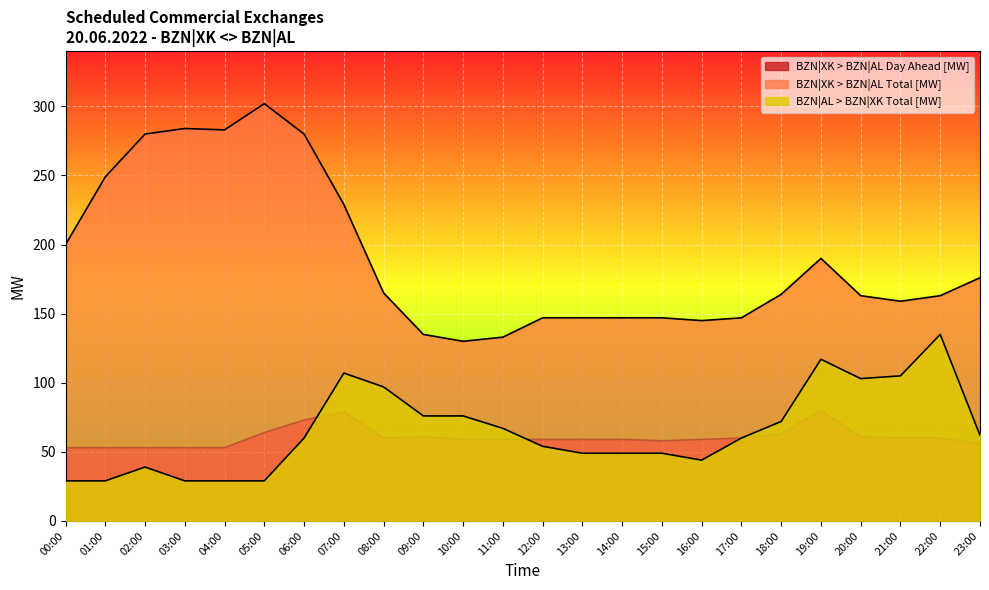

In BZN|AL > BZN|XK Total [MW], how many points are higher than both neighbors (excluding endpoints)?

4